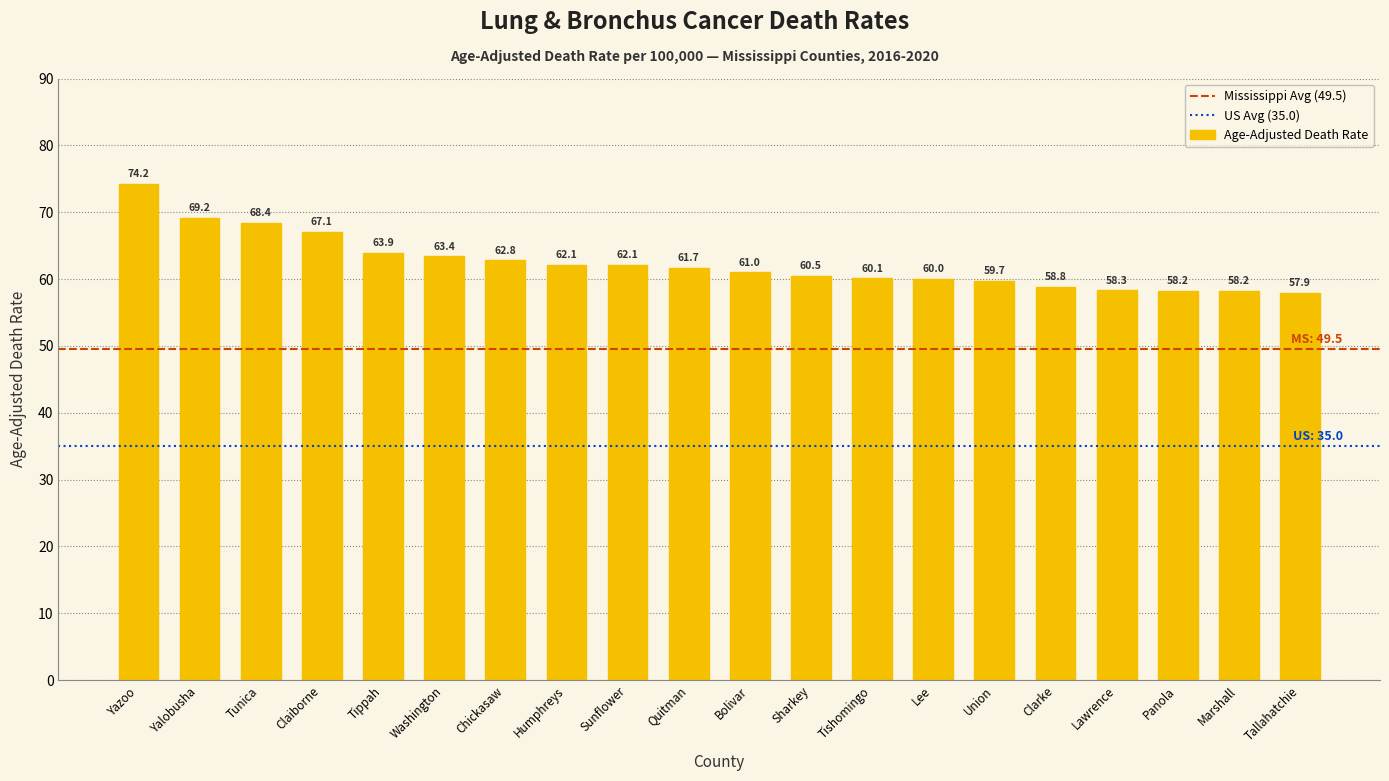

How many data points are less than 61?

9